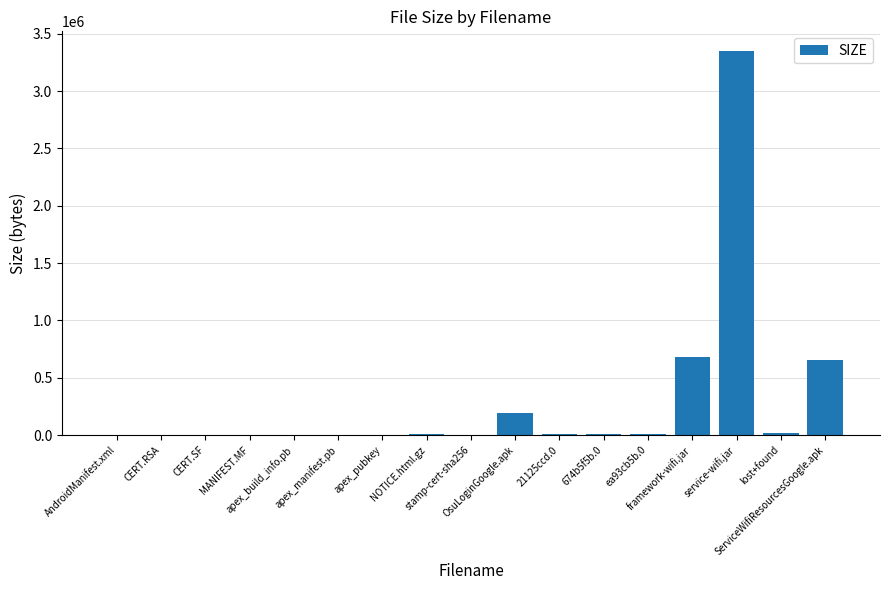

What is the greatest value displayed?

3353006